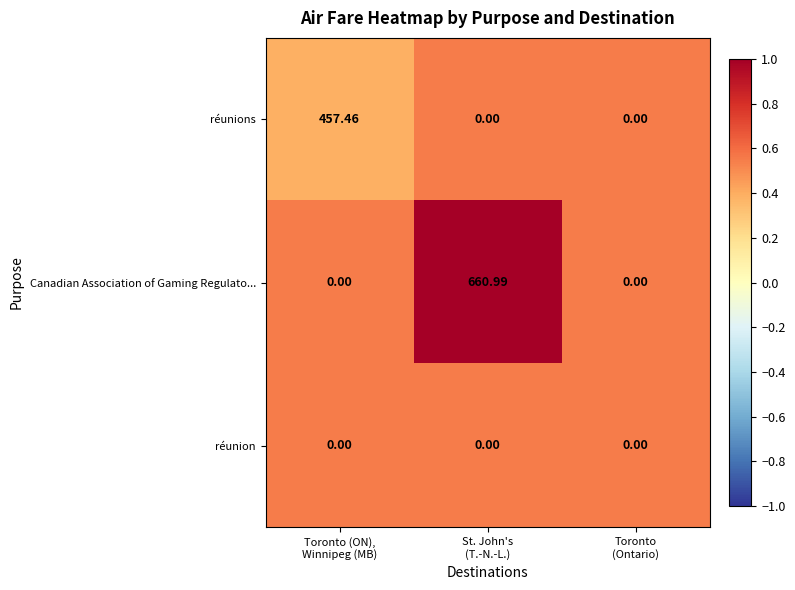

Which series has the largest range (max minus min)?

Canadian Association of Gaming Regulato...